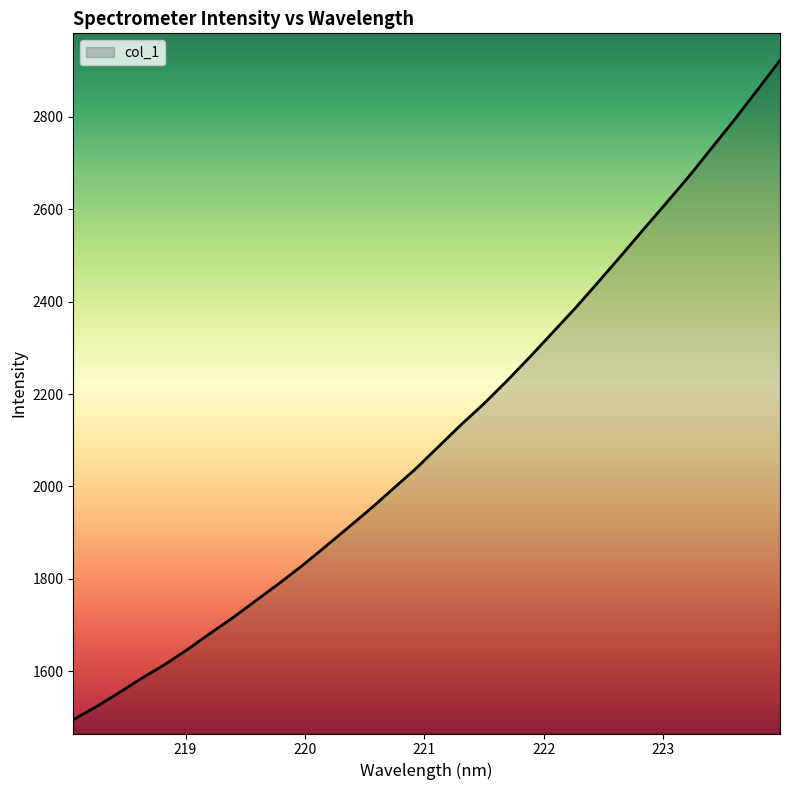

What is the greatest value displayed?

2922.6